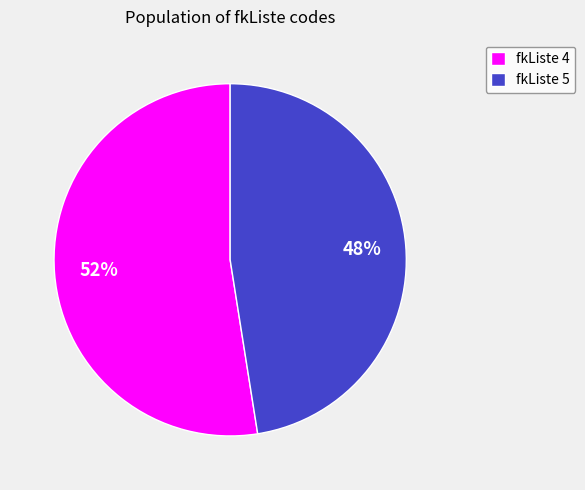

How many slices are in this pie chart?

2